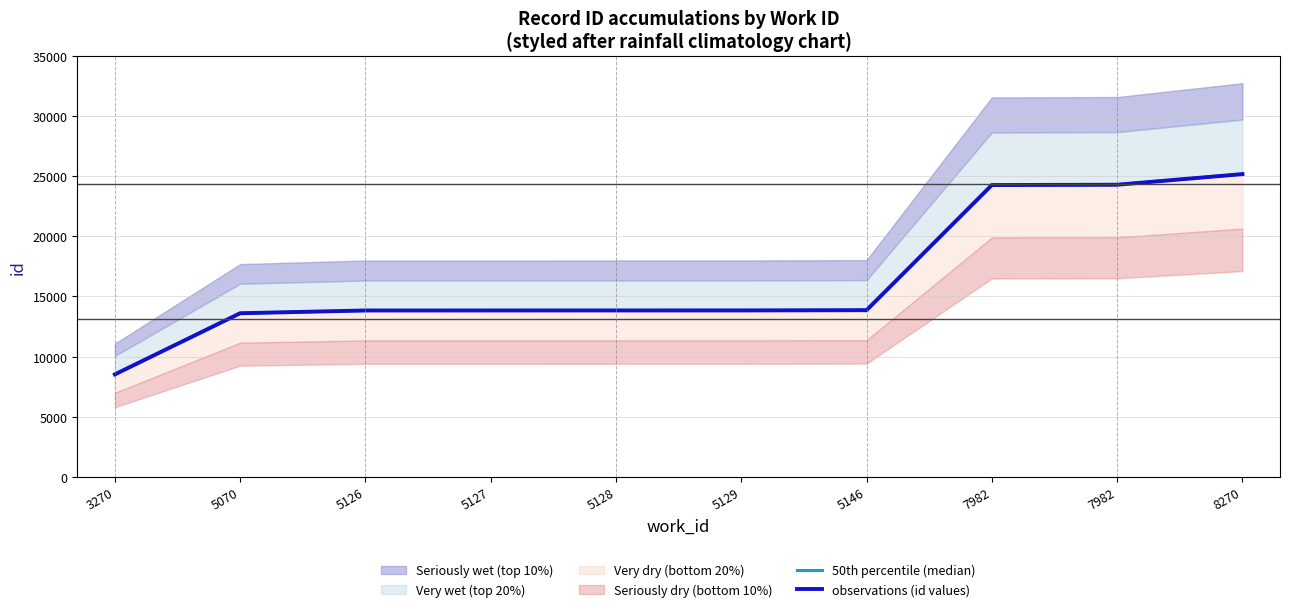

What is the total value across all series at 5070?

27218